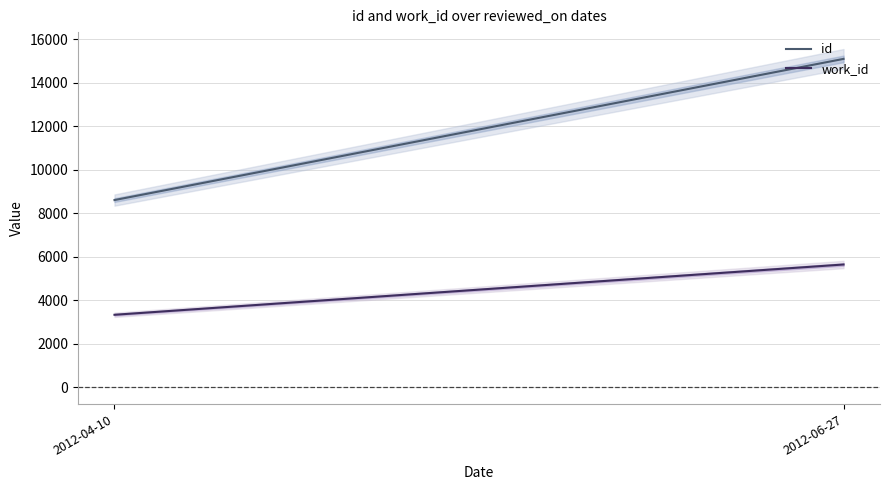

What is the difference between the id values at 2012-04-10 and 2012-06-27?

6487